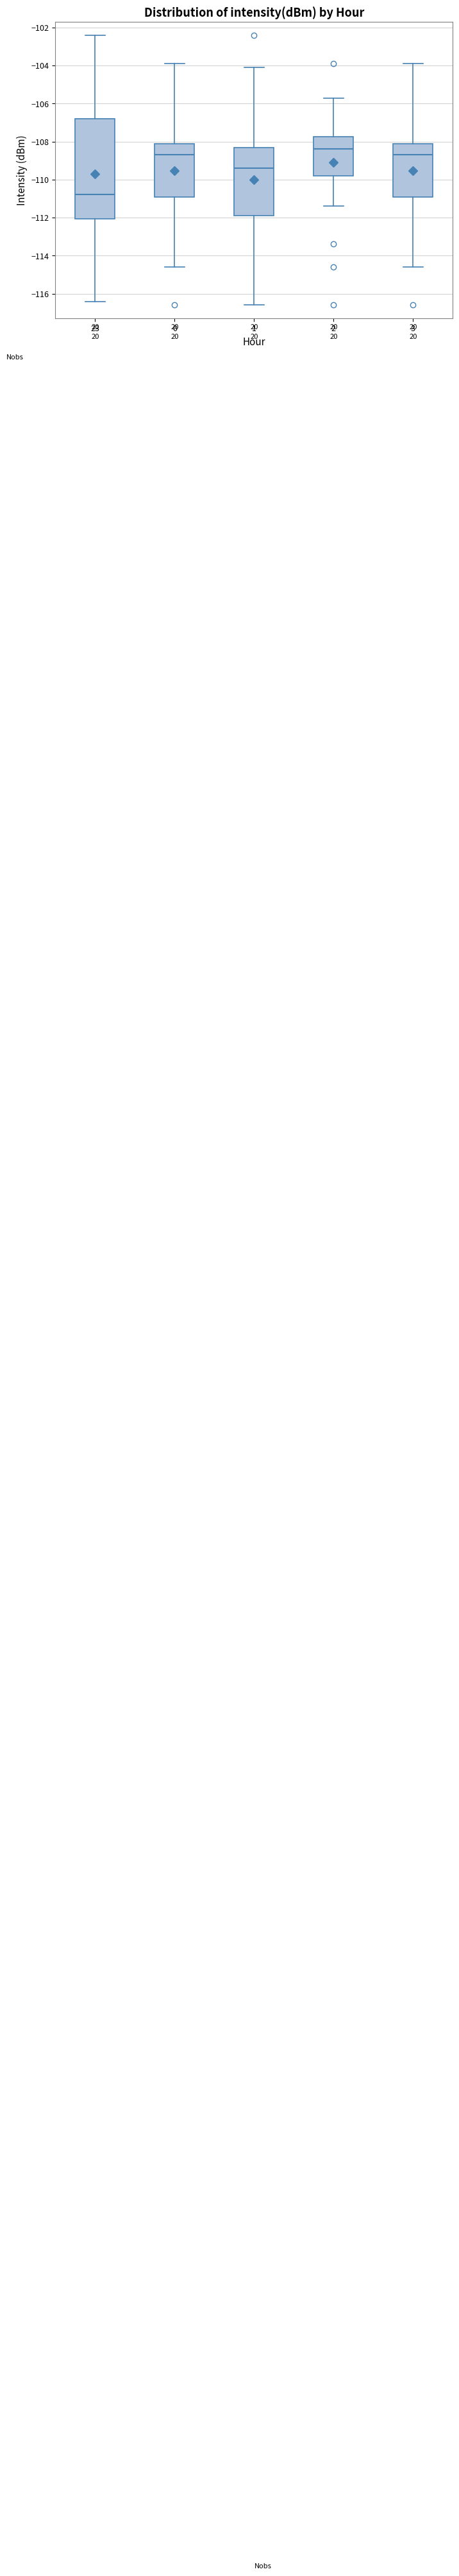

Where is the lower edge of the box at x = 2 on the y-axis? The values are not printed on the chart, so give them approximately, as read against the axis.

-109.8